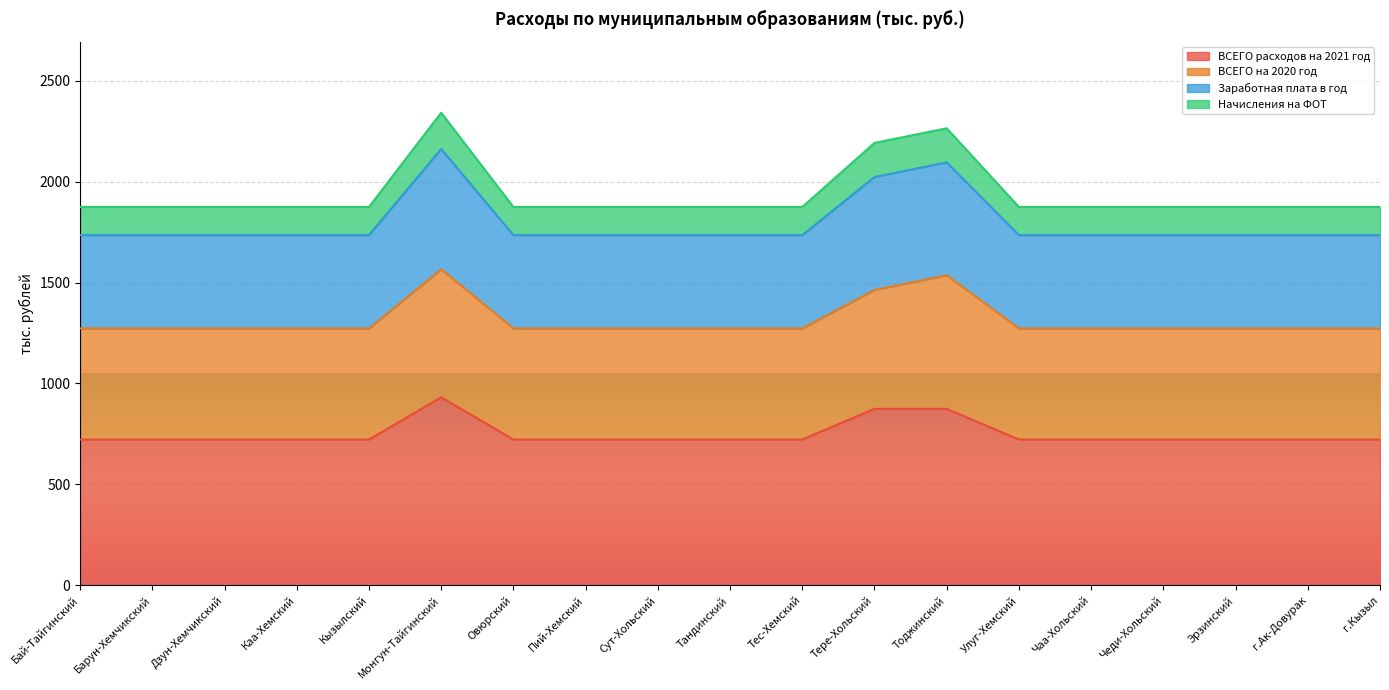

True or false: ВСЕГО расходов на 2021 год has a value of 207.3 at Каа-Хемский.

False